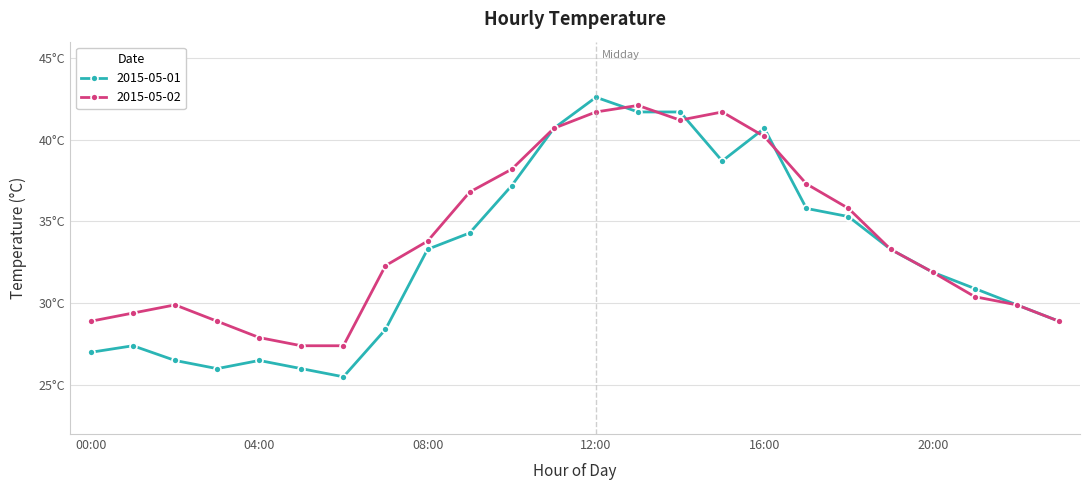

How many intersections are there between 2015-05-02 and 2015-05-01?

5